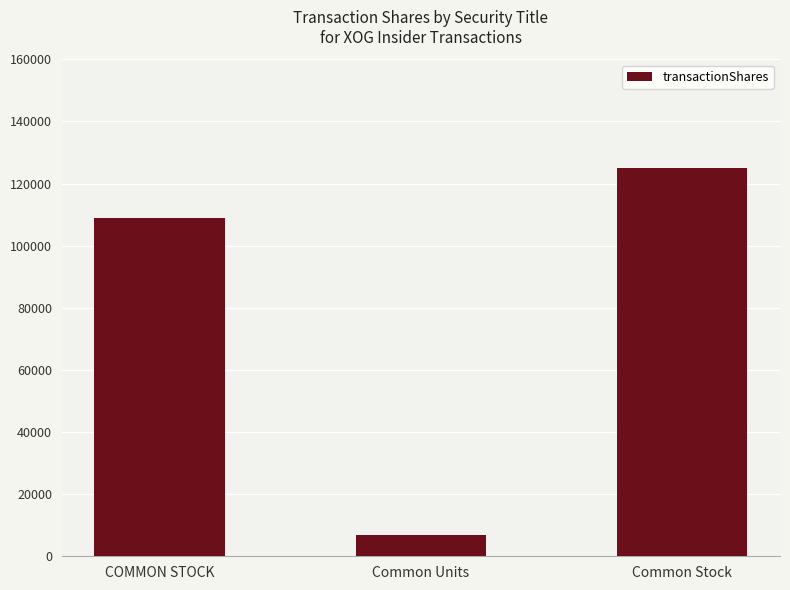

Is it true that the value at COMMON STOCK is 108890?

True